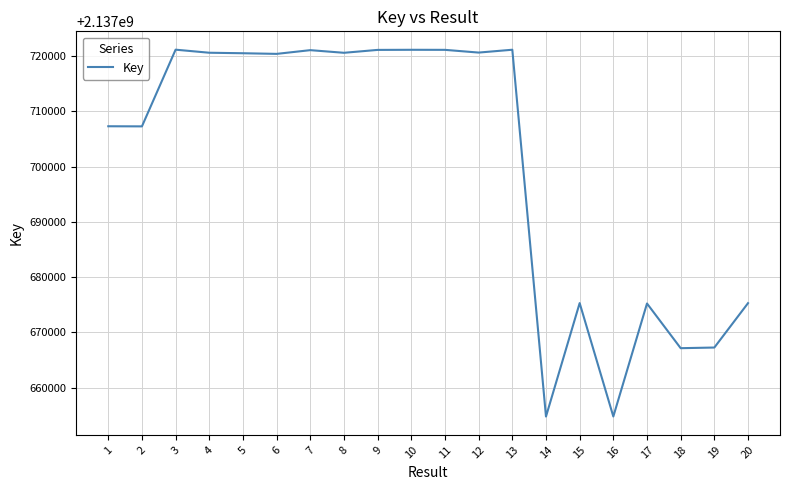

Is it true that the value at 2 is 2137707265?

True